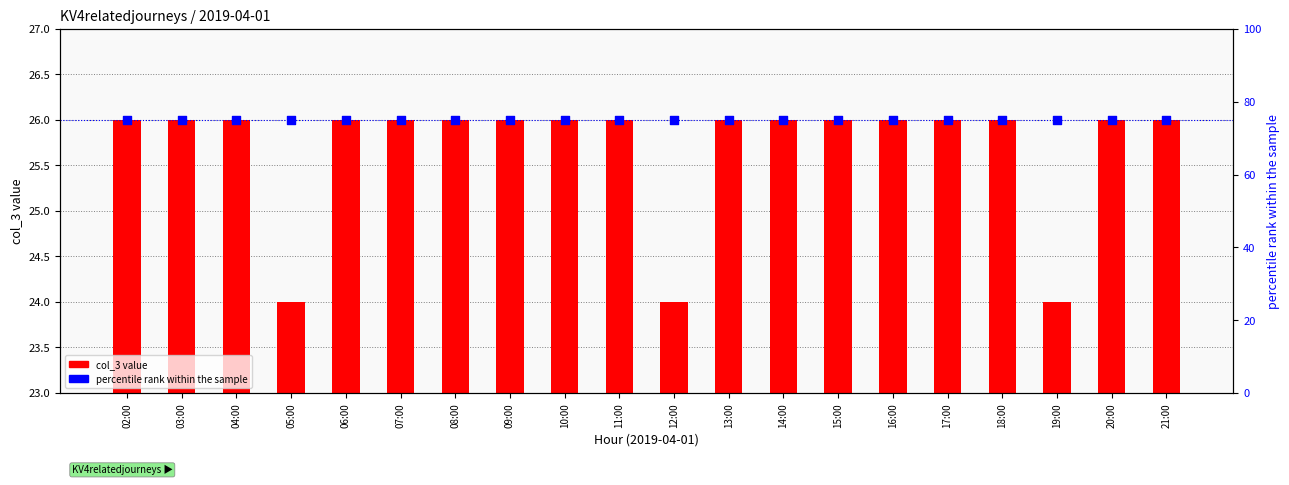

Which series reaches the minimum Y coordinate?

col_3 value